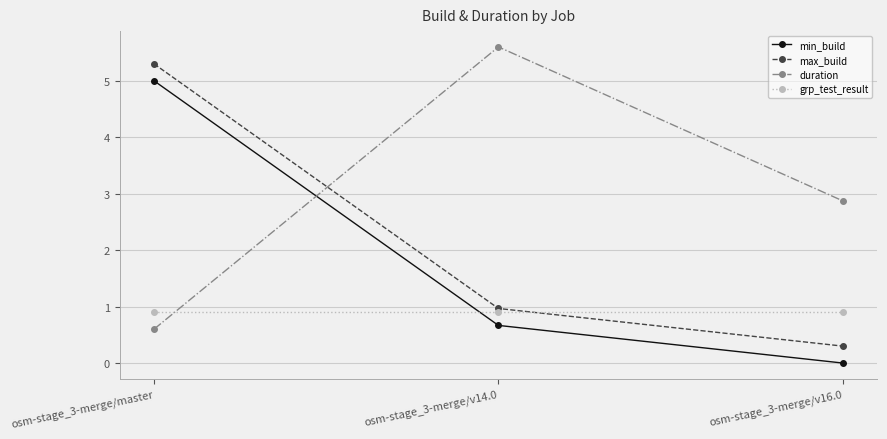

Reading left to right, extract all data points from this chart.

min_build: 5.0	0.7	0.0
max_build: 5.3	1.0	0.3
duration: 0.6	5.6	2.9
grp_test_result: 0.9	0.9	0.9